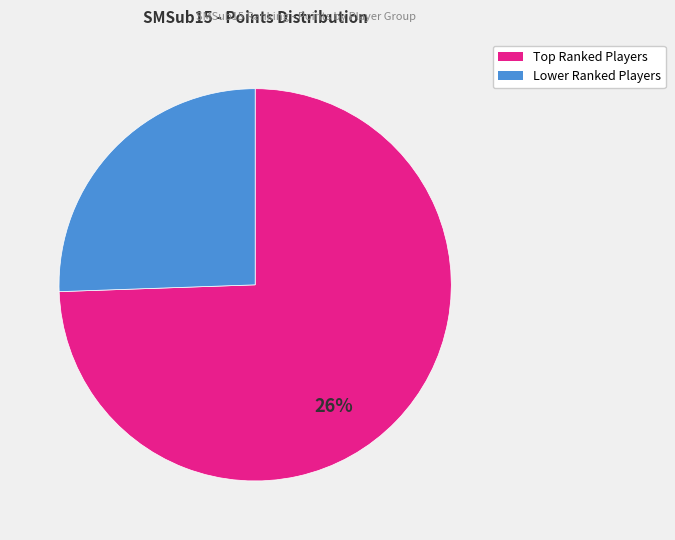

The Hugo Antonio Cechelero slice represents 1% of the pie. True or false?

False